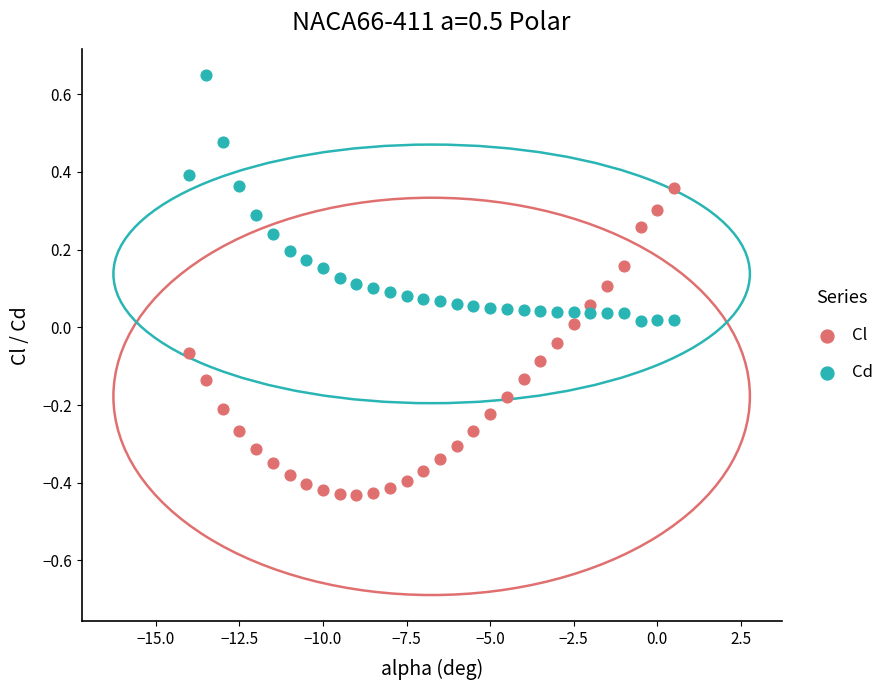

Which series reaches the minimum Y coordinate?

Cl